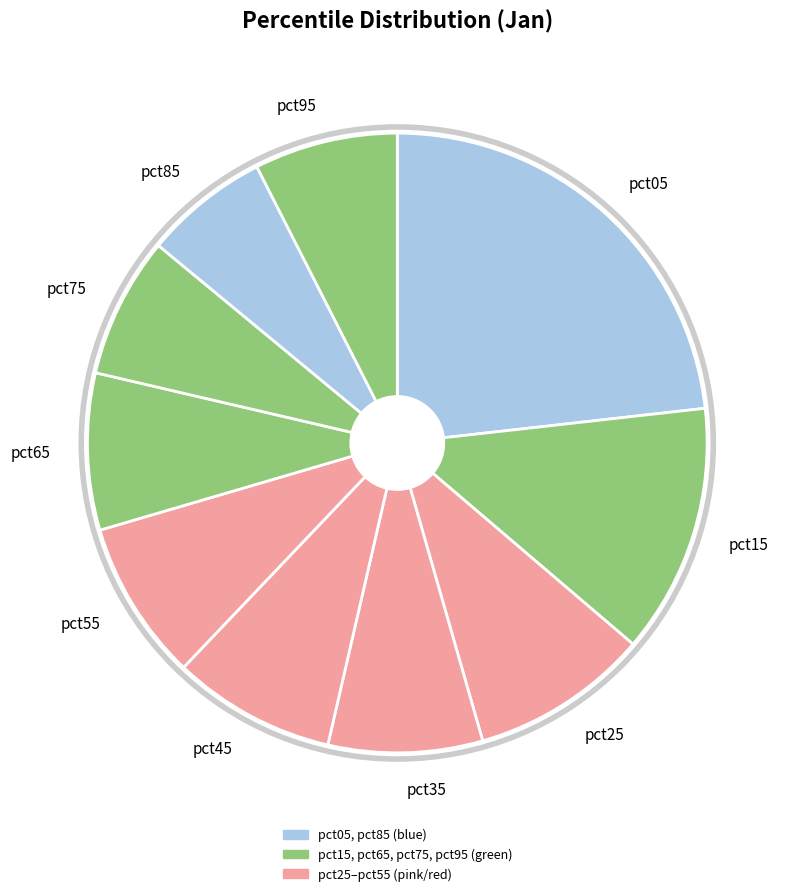

Does pct95 account for over 50% of the chart?

No